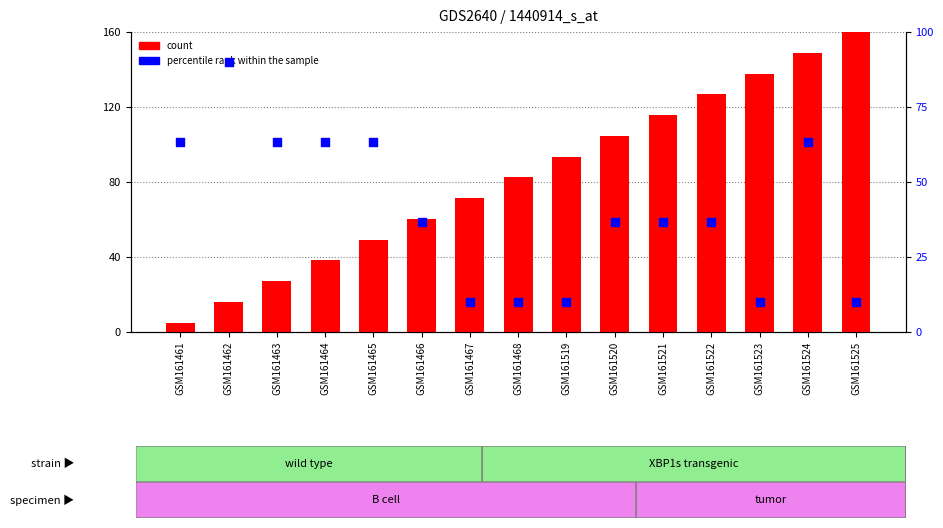

At which category is the sum across all series the highest?

GSM161524